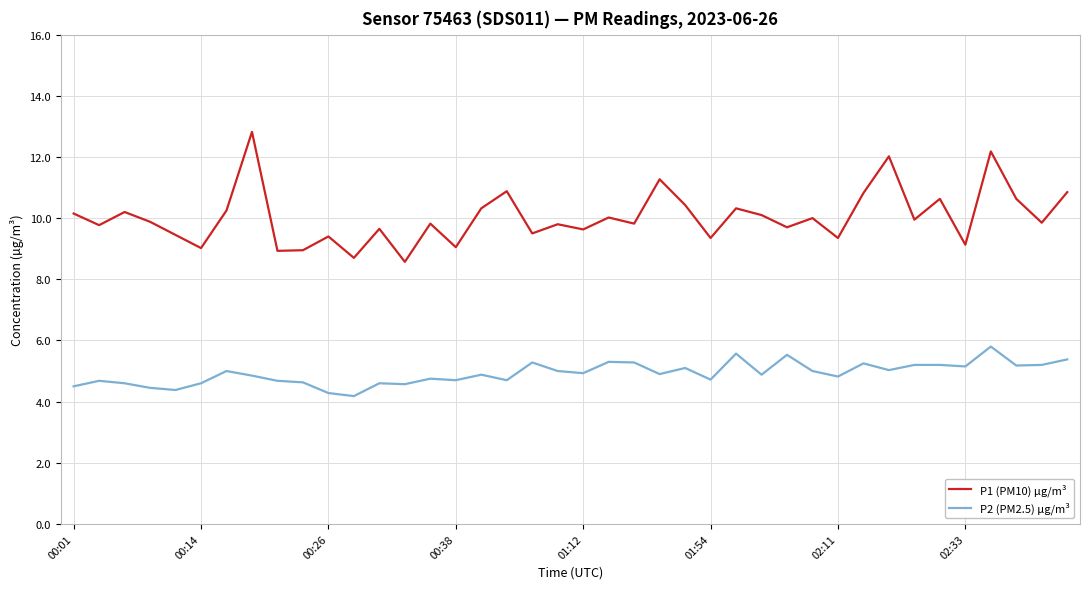

Rank the series by their maximum value, from highest to lowest.

P1 (PM10) µg/m³, P2 (PM2.5) µg/m³